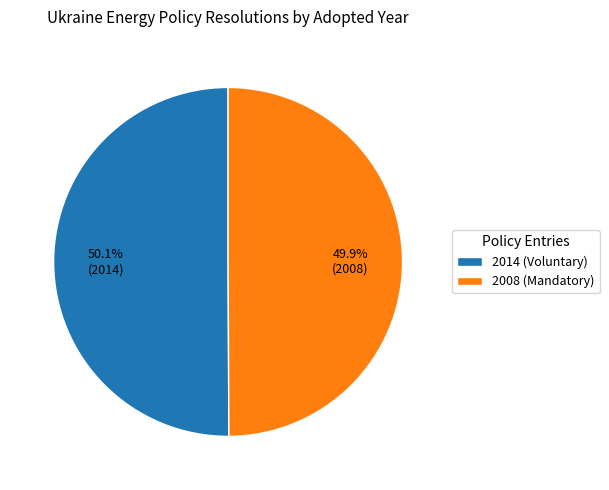

Does any single category account for the majority?

Yes